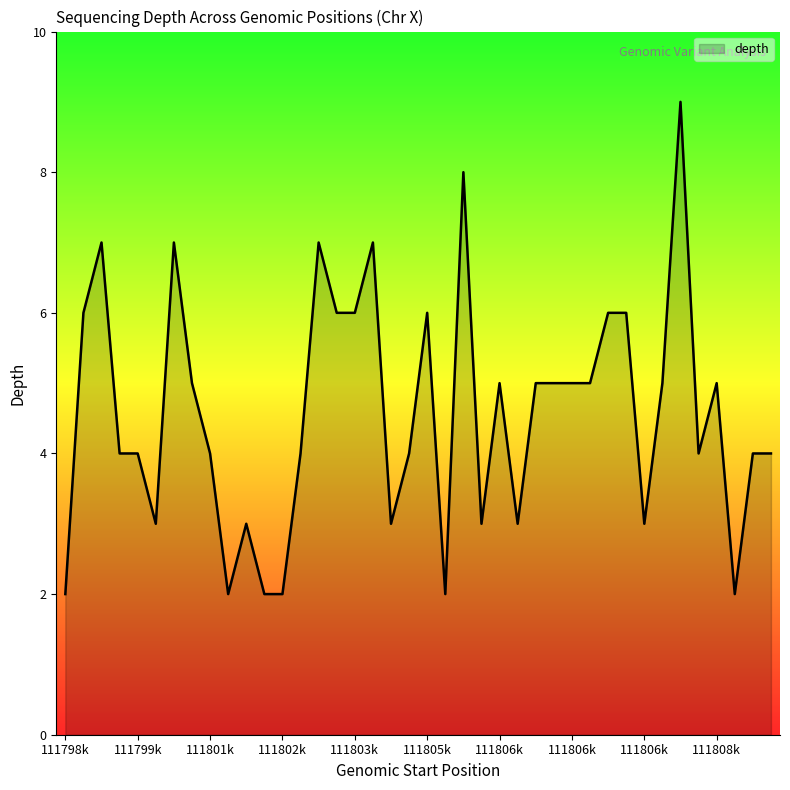

Count the values in the range 3 to 6.

28